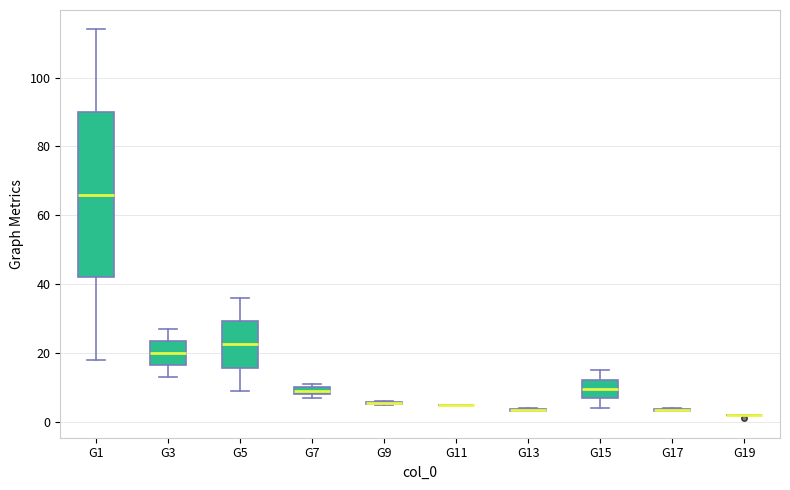

Comparing the boxes themselves (not the whiskers), which one is the tallest?

G1